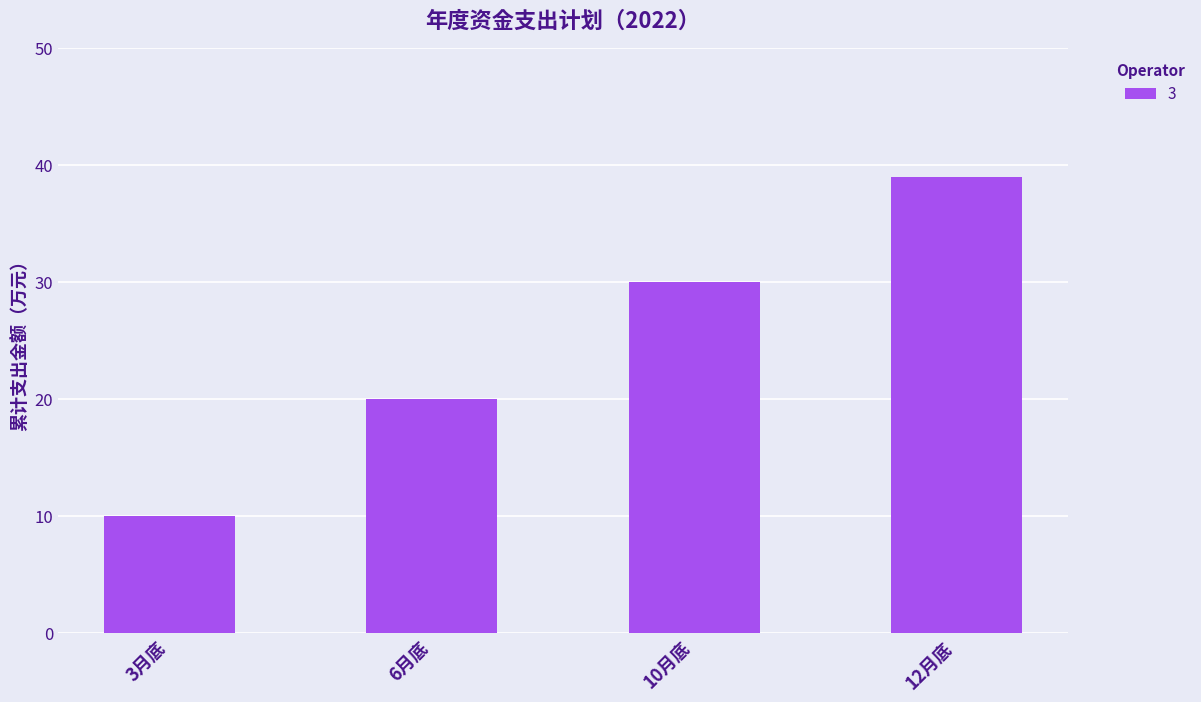

What is the smallest value displayed?

10